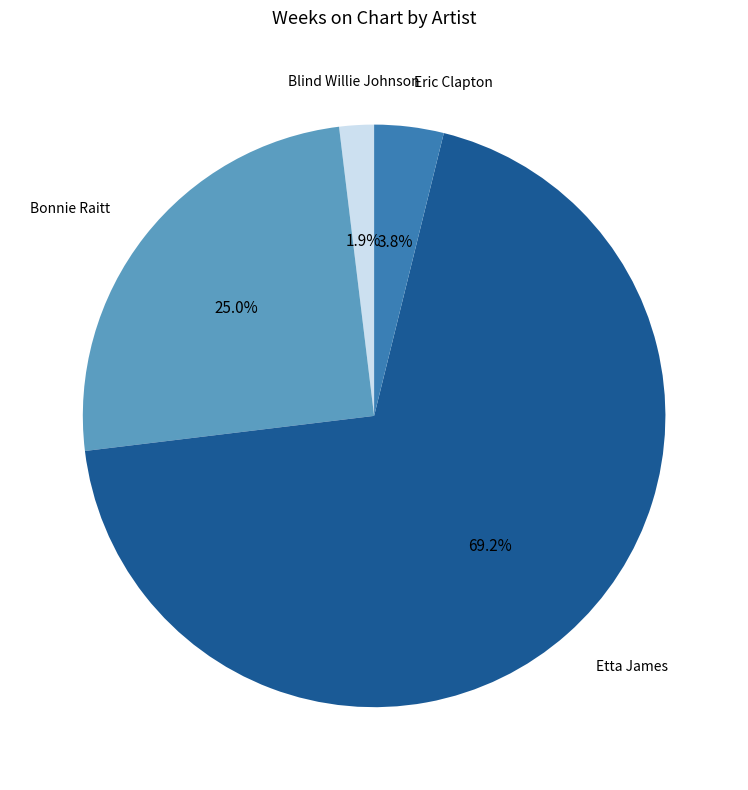

To the nearest percent, what percentage of the pie is Eric Clapton?

4%